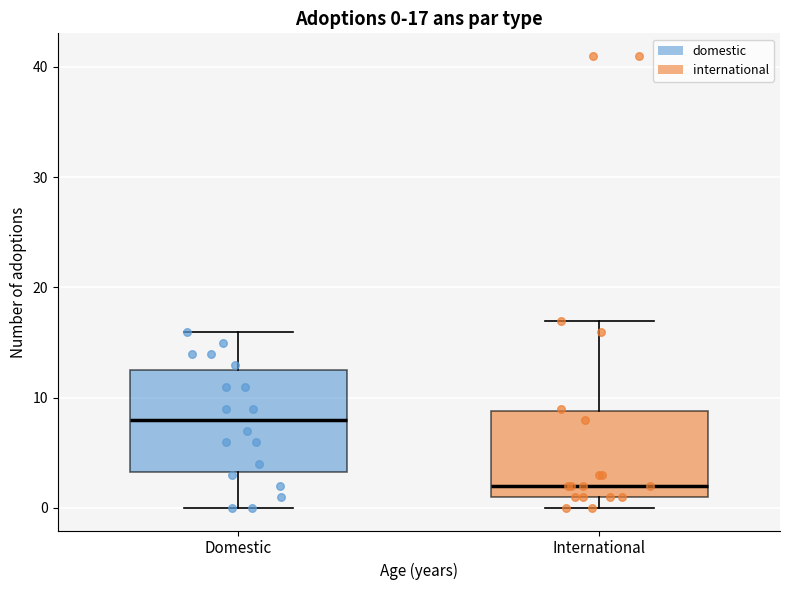

Comparing the boxes themselves (not the whiskers), which one is the tallest?

Domestic